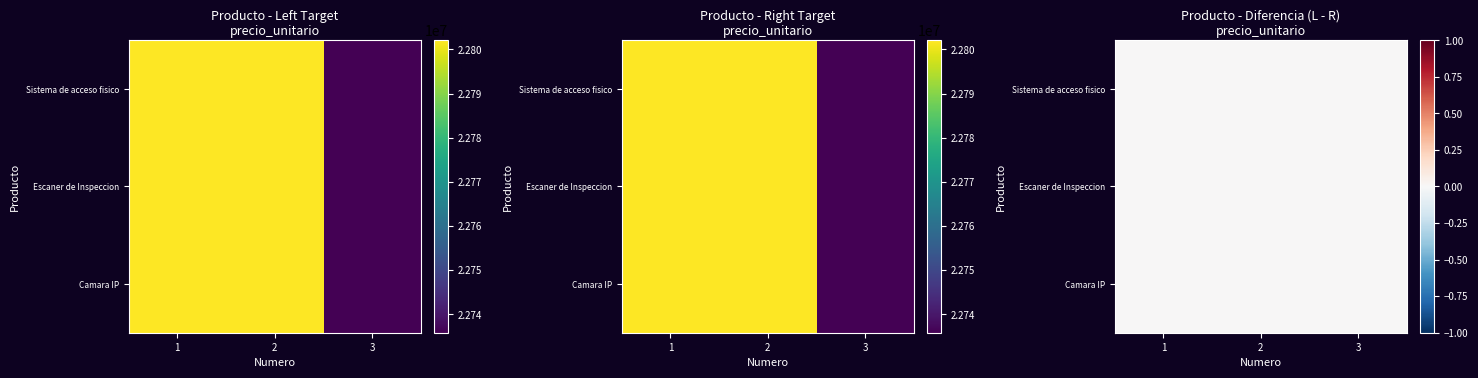

What is the minimum value shown in the chart?

22735800